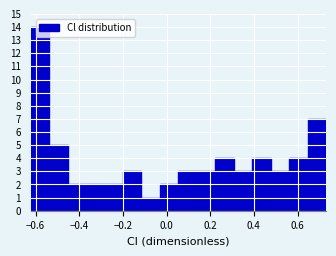

Reading left to right, transcribe this chart: for each bar, give the range it covers on the x-axis and its height. Neither the bar edges nor the heights are printed on the chart, so give them approximately, as read against the axes.

-0.62 to -0.54: 14
-0.54 to -0.46: 5
-0.46 to -0.36: 2
-0.36 to -0.28: 2
-0.28 to -0.20: 2
-0.20 to -0.12: 3
-0.12 to -0.04: 1
-0.04 to 0.06: 2
0.06 to 0.14: 3
0.14 to 0.22: 3
0.22 to 0.30: 4
0.30 to 0.40: 3
0.40 to 0.48: 4
0.48 to 0.56: 3
0.56 to 0.64: 4
0.64 to 0.74: 7